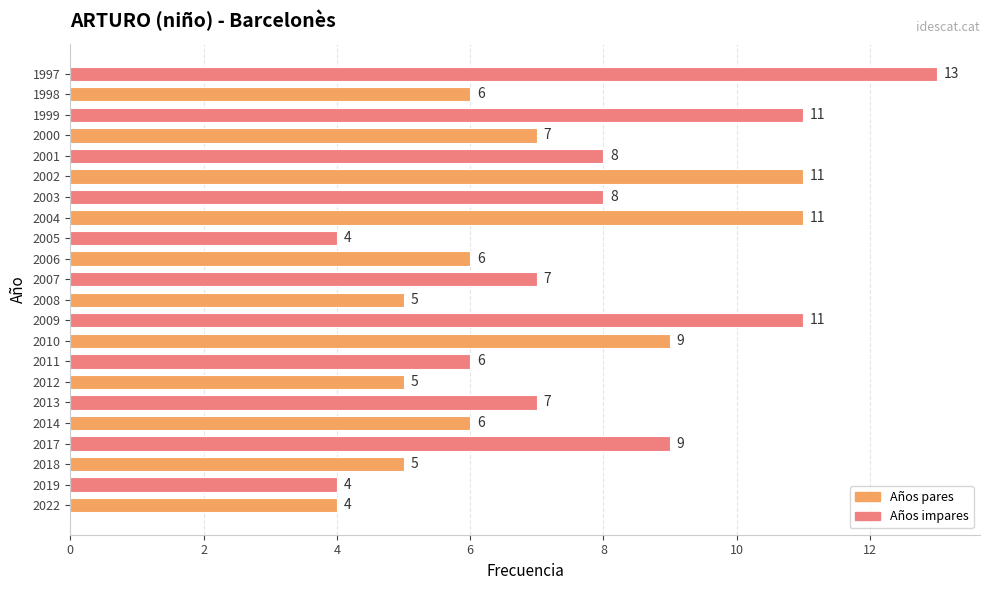

Which has a higher value, 2019 or 2012?

2012